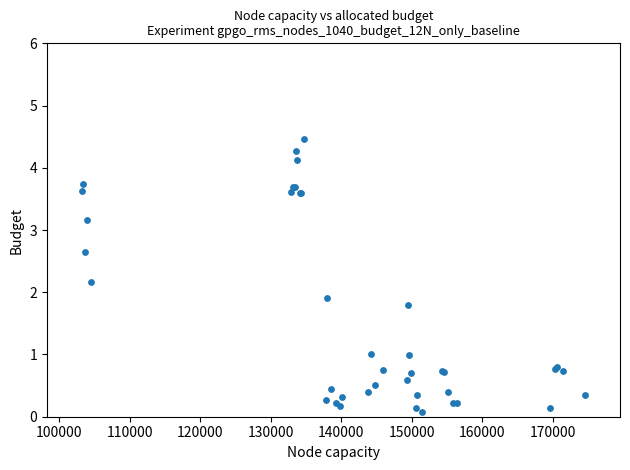

What Y value in the scatter plot is closest to 2?

1.9